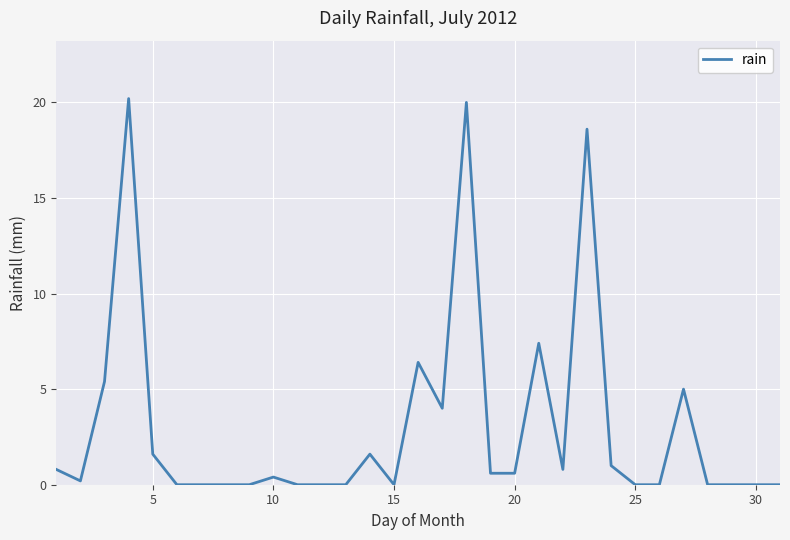

What is the difference between the maximum and minimum values?

20.2